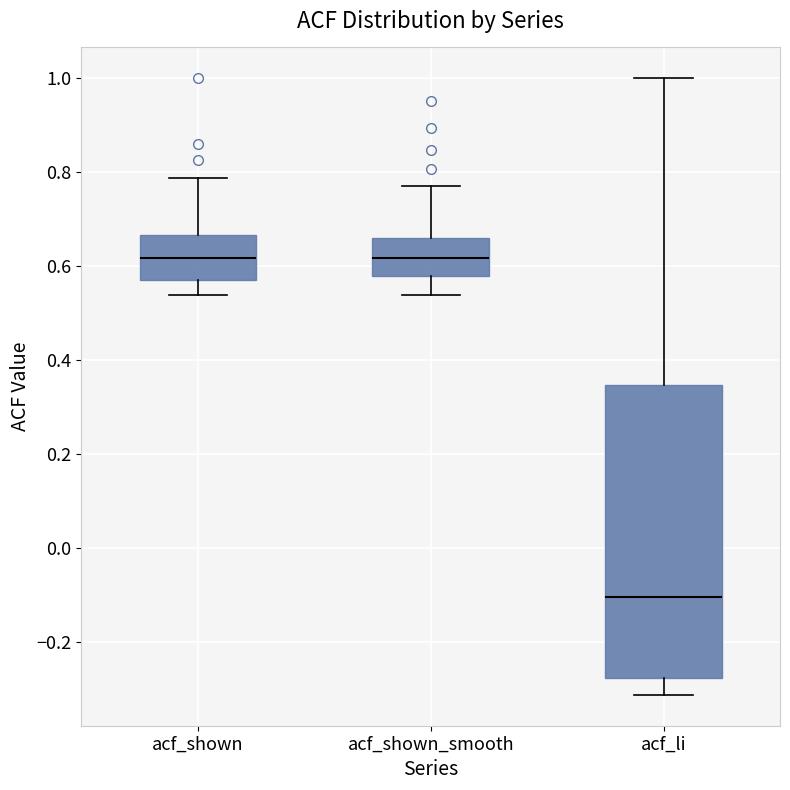

Where does the lower whisker of the box for acf_shown end on the y-axis? The values are not printed on the chart, so give them approximately, as read against the axis.

0.54